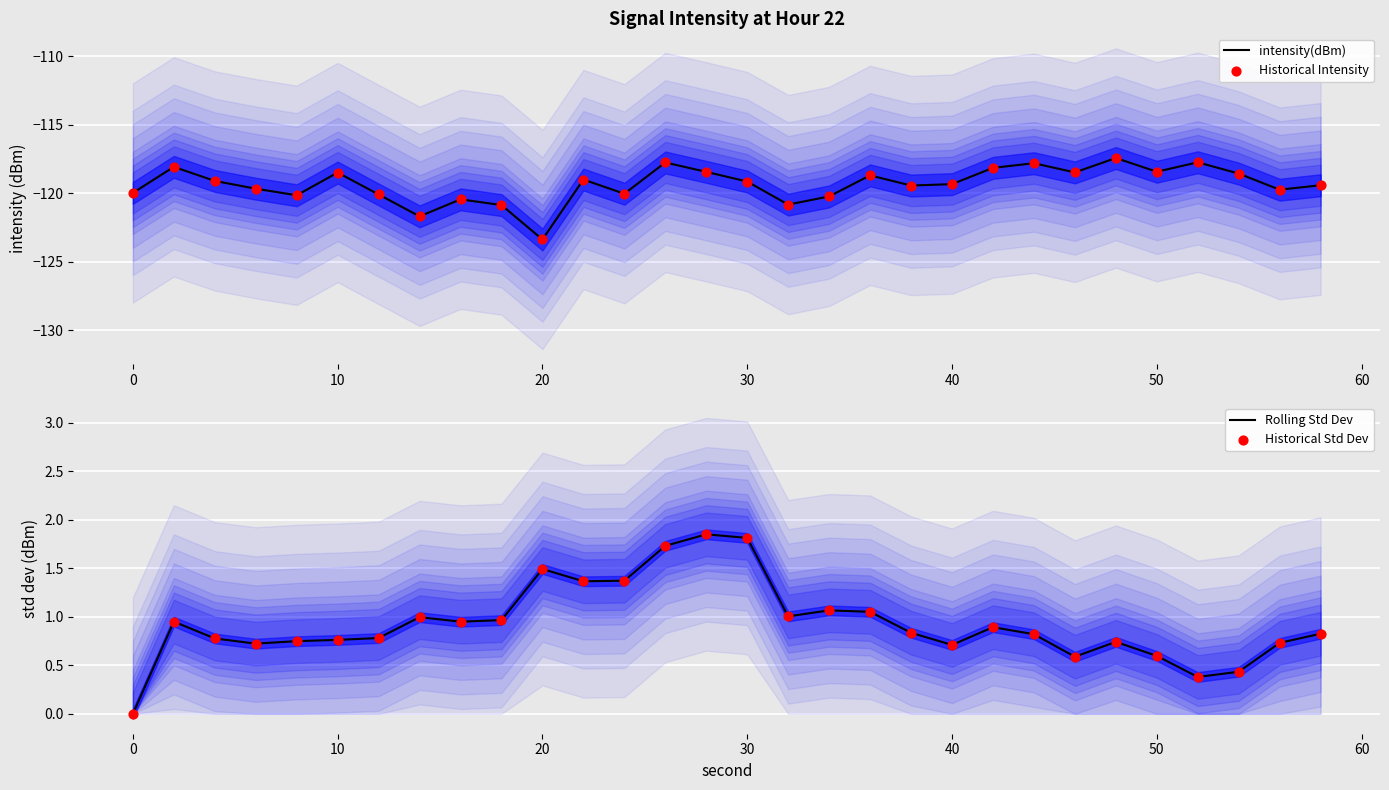

Which series has the widest spread of Y values?

intensity(dBm)